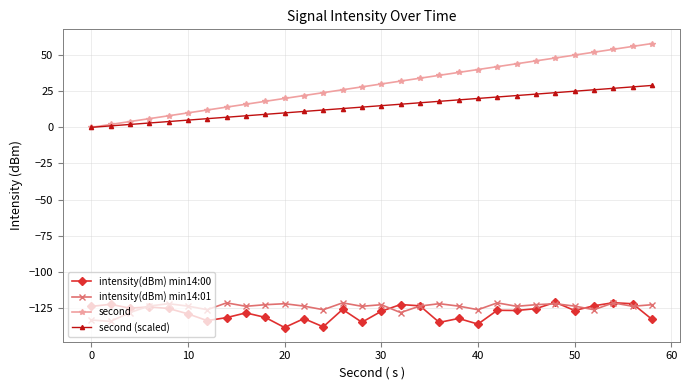

Which series has the largest total across all categories?

second